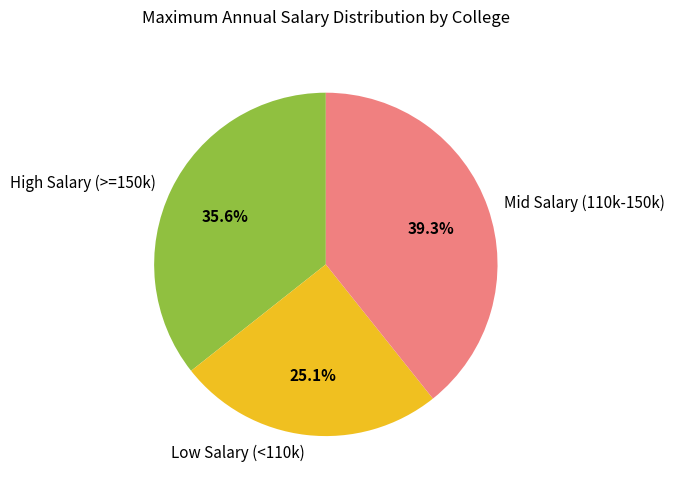

How much of the chart is everything except High Salary (>=150k)?

64.4%